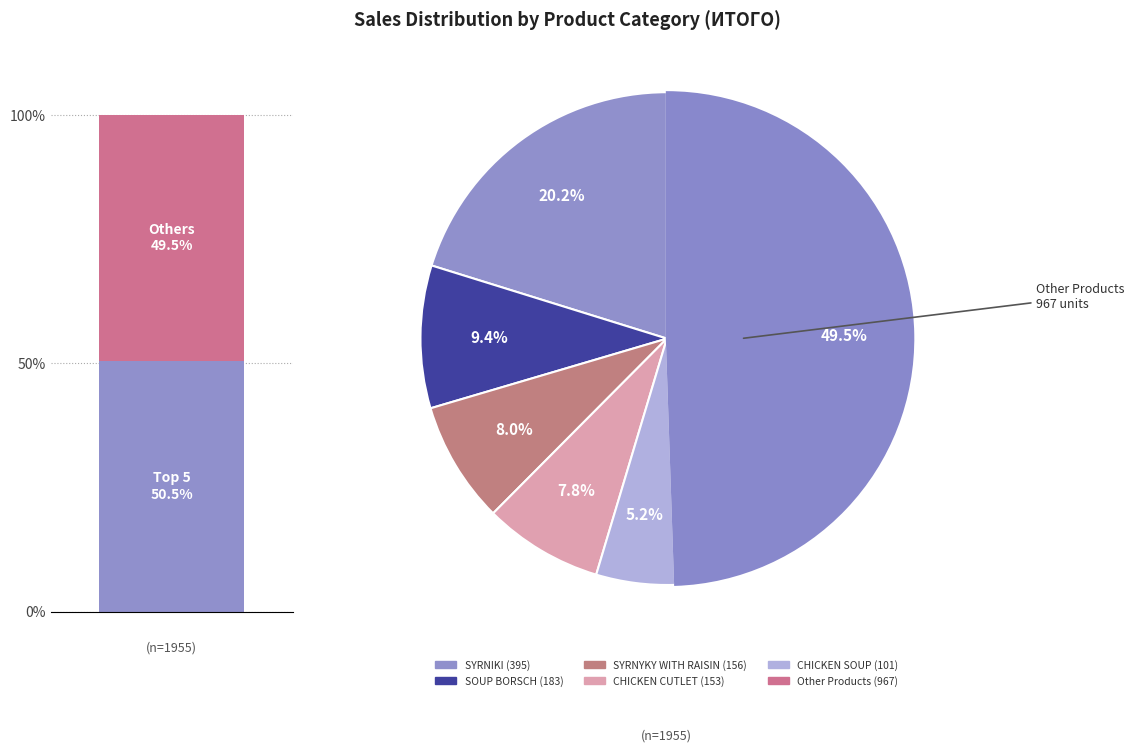

Does CHICKEN LEGS represent more than half of the total?

No